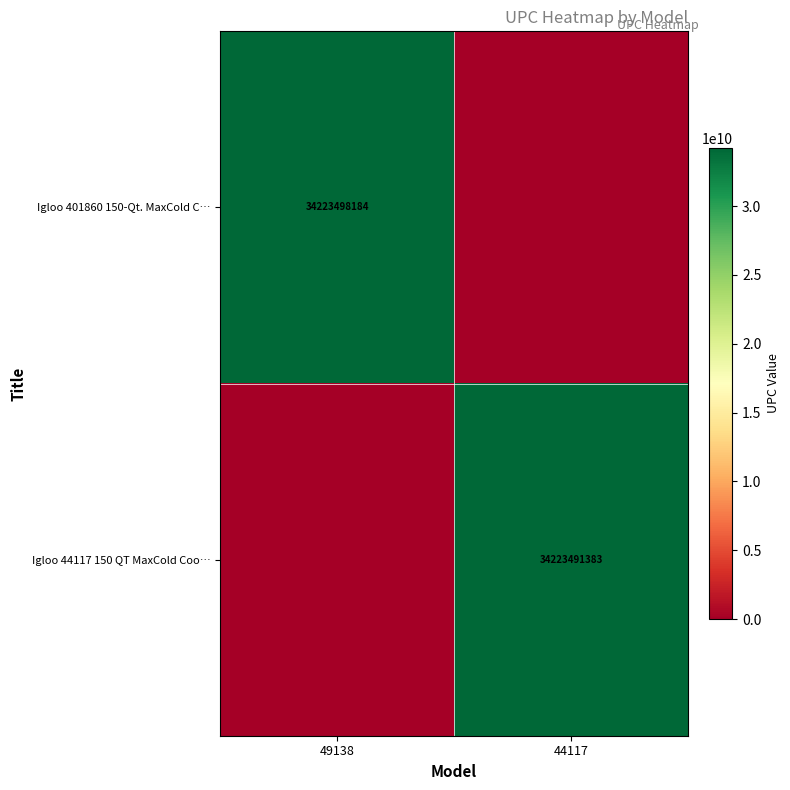

Where is Igloo 401860 150-Qt. MaxCold C… nearest to the value 17111749092?

49138